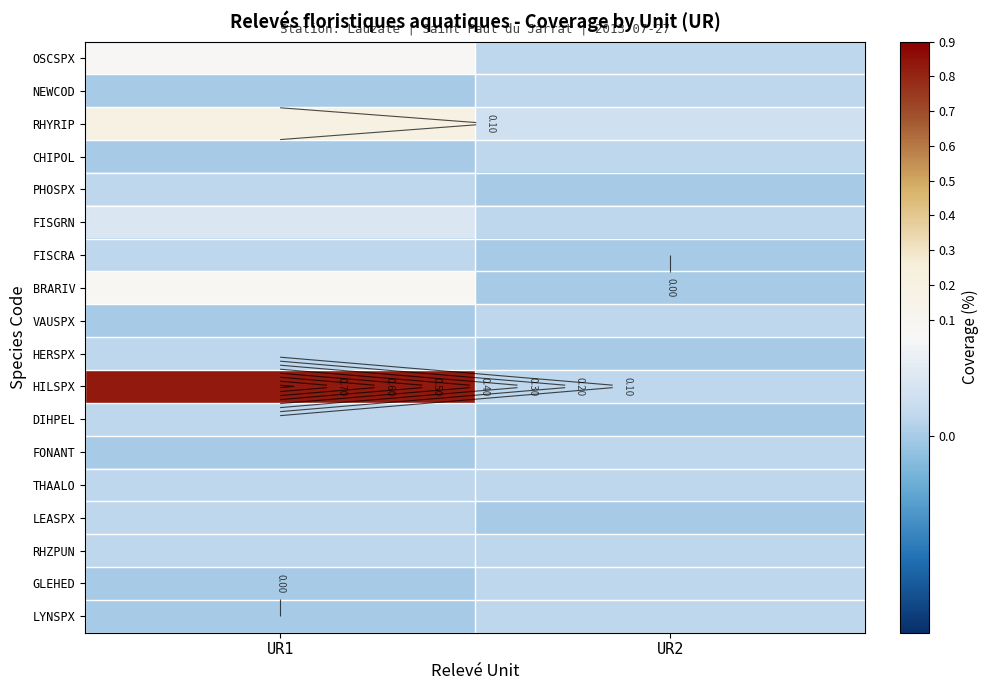

At UR2, list the series in order from largest to smallest.

RHYRIP, OSCSPX, NEWCOD, CHIPOL, FISGRN, VAUSPX, HILSPX, FONANT, THAALO, RHZPUN, GLEHED, LYNSPX, PHOSPX, FISCRA, BRARIV, HERSPX, DIHPEL, LEASPX